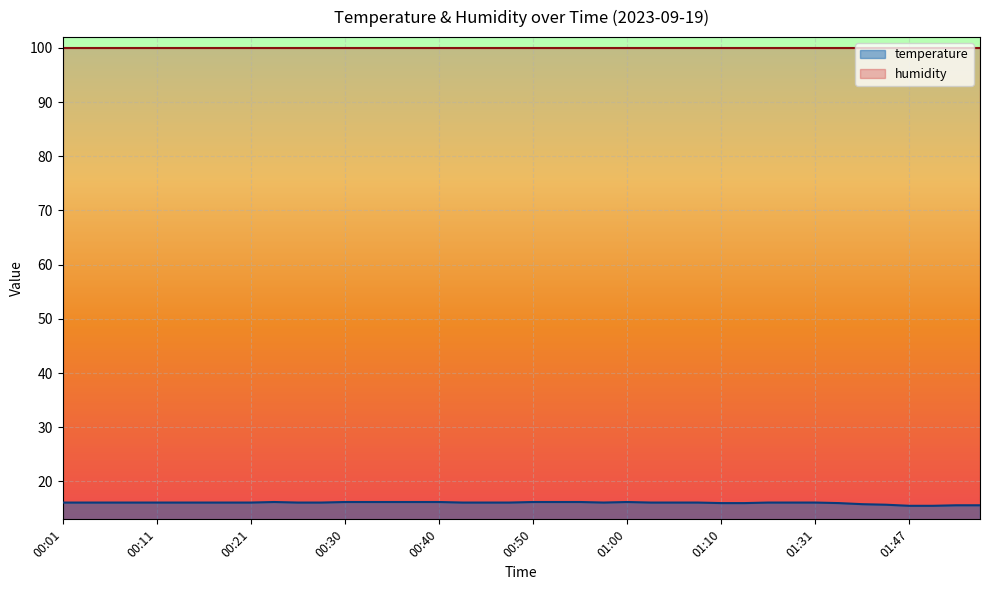

Which series has the largest total across all categories?

humidity